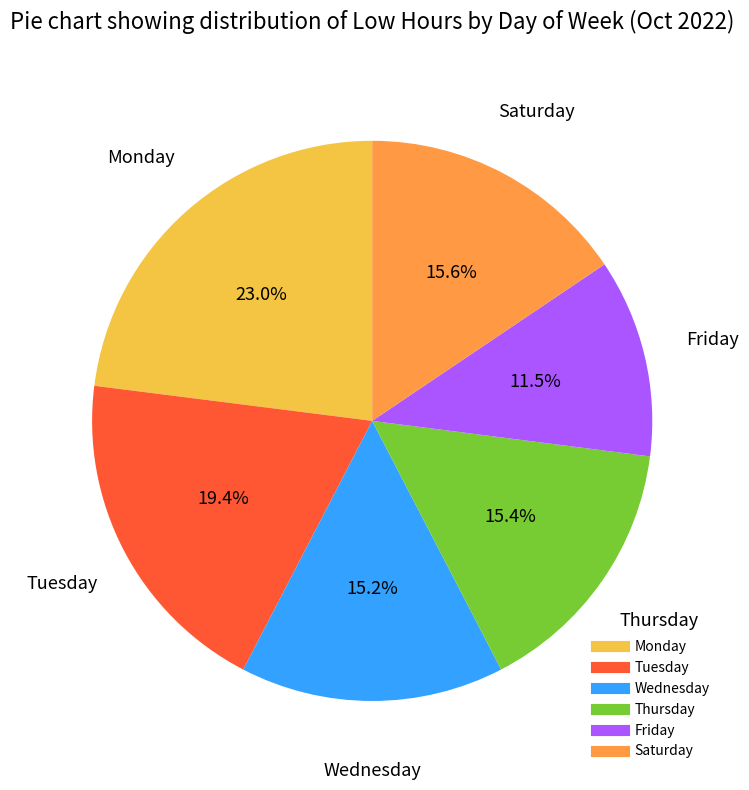

Is there a majority slice in this chart?

No